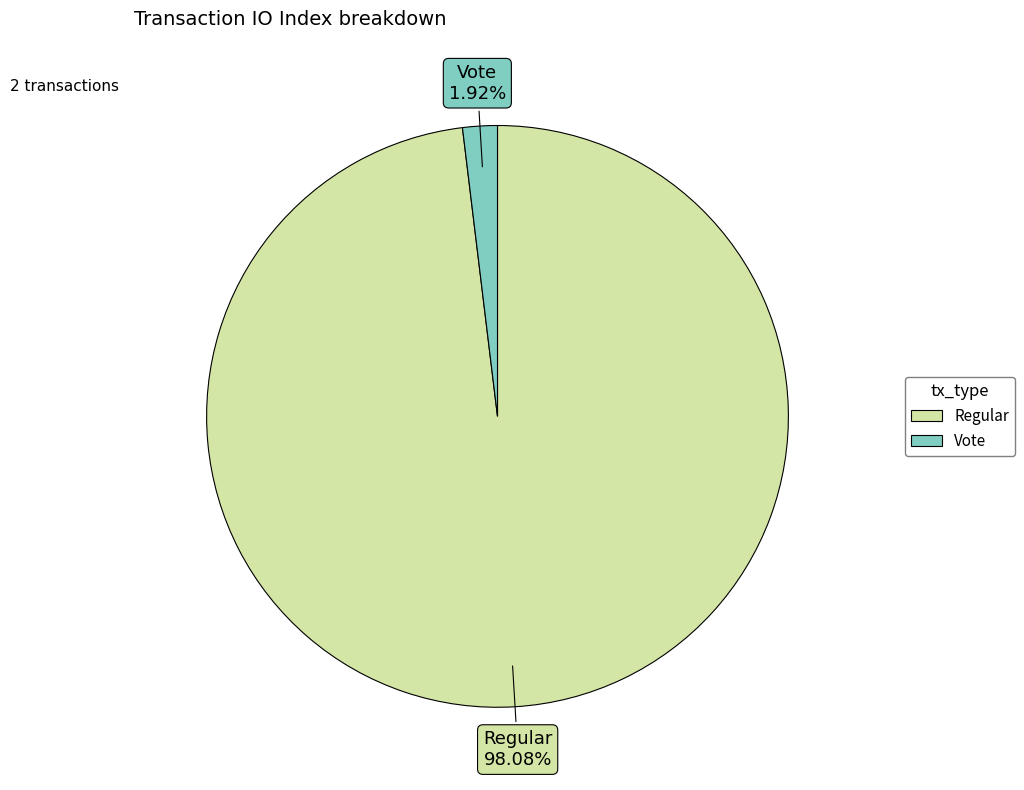

To the nearest percent, what is the difference between the largest and smallest slice percentages?

96%